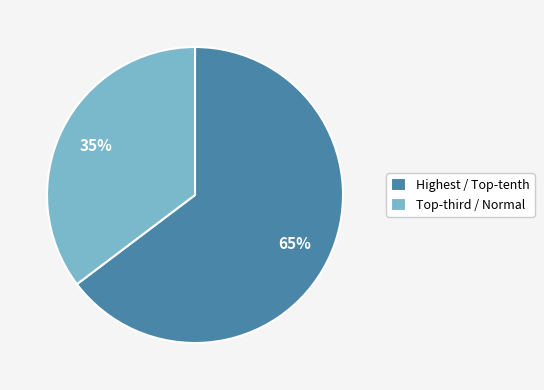

Which category has the smallest portion of the pie?

Top-third / Normal